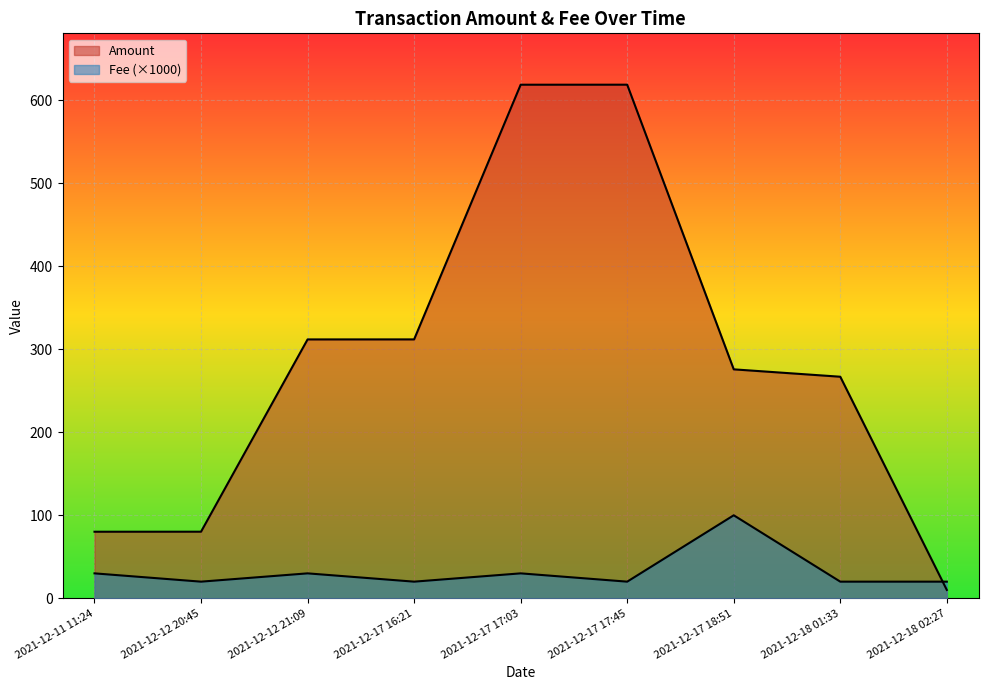

What is the maximum value shown in the chart?

619.0